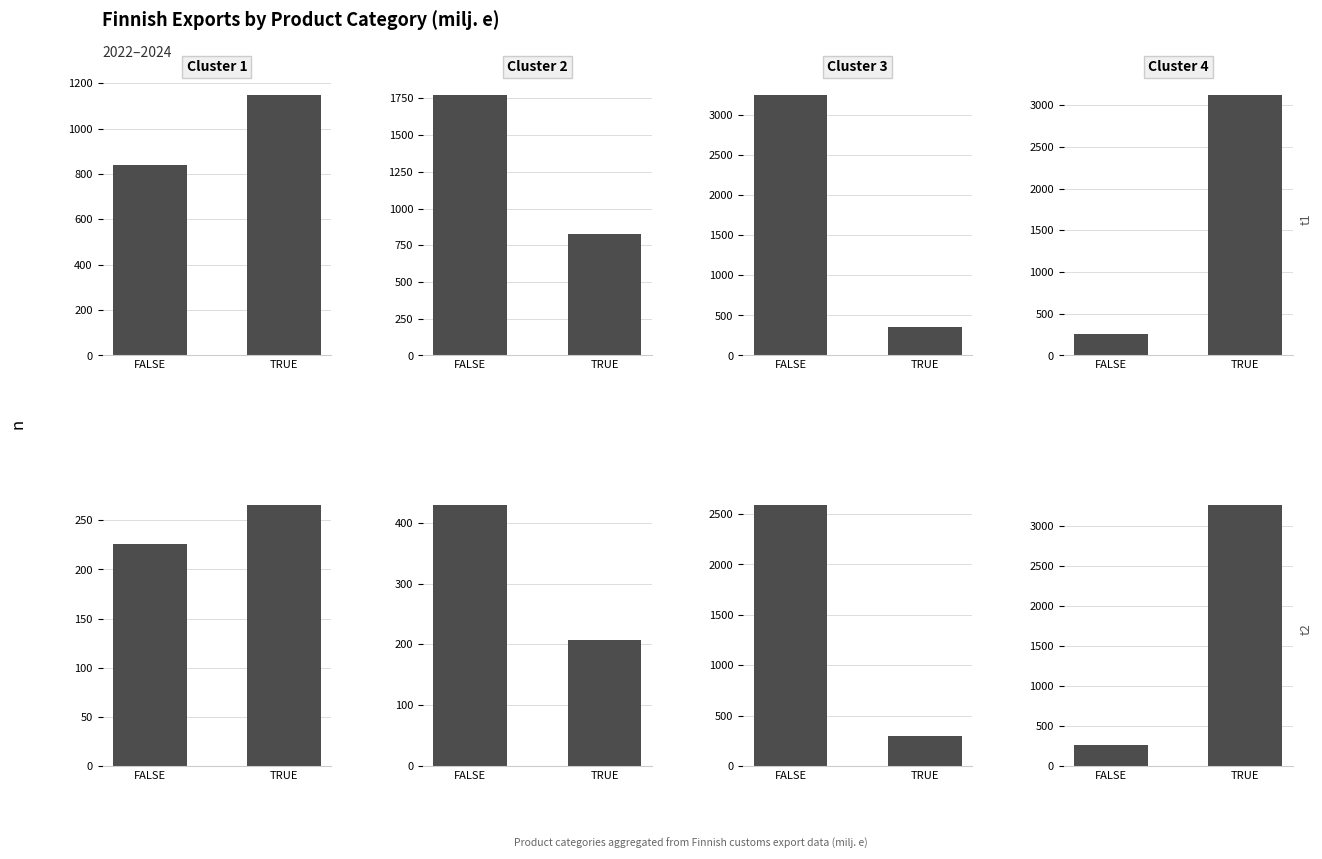

How many bars are there in each group?

4